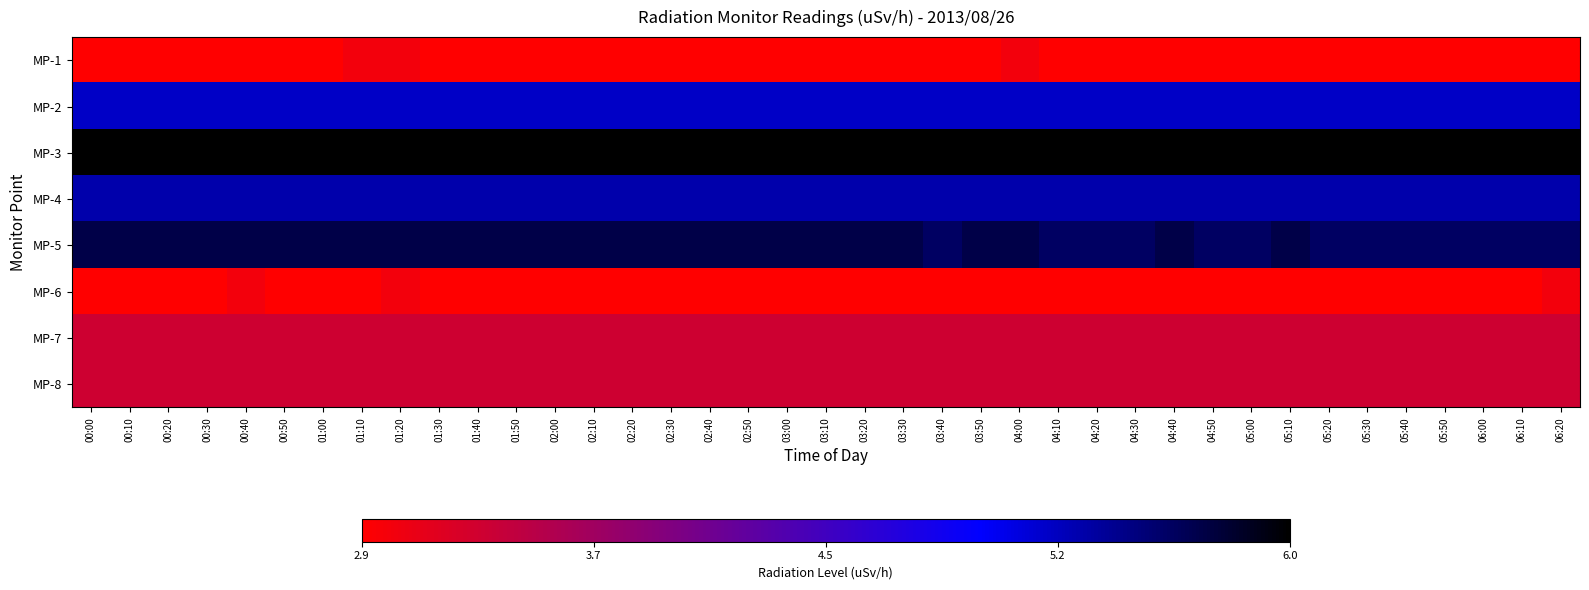

What is the spread (max minus min) of values at 04:40?

3.1